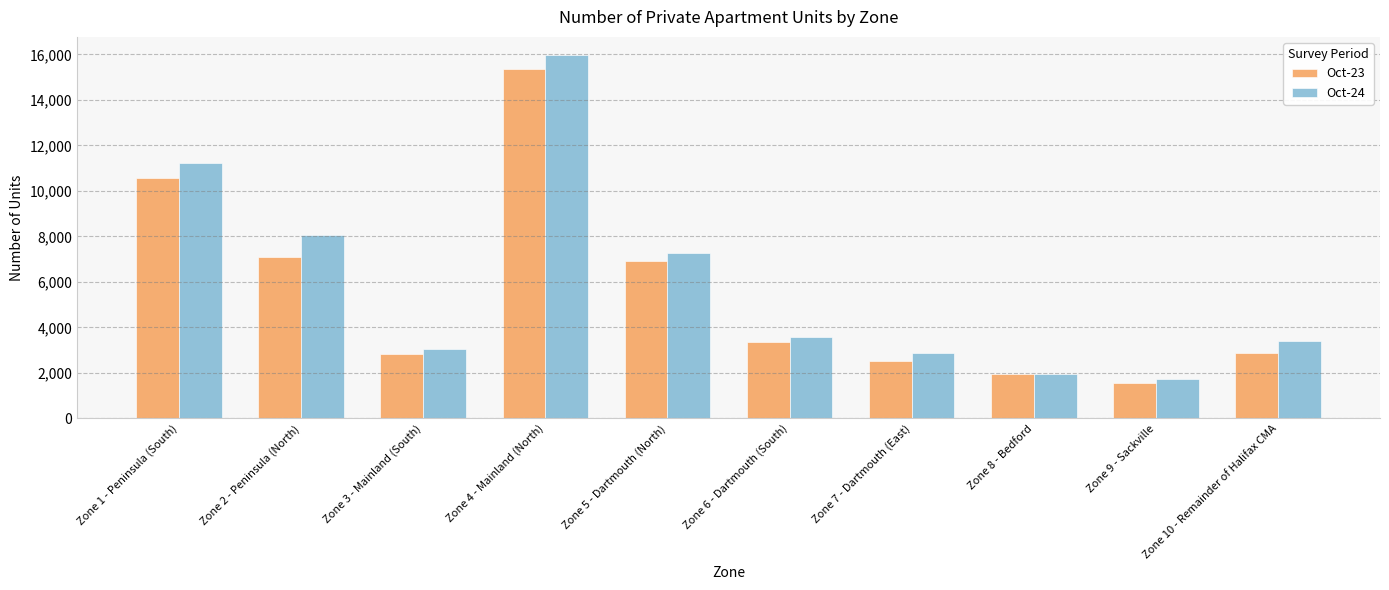

What is the smallest value displayed?

1551